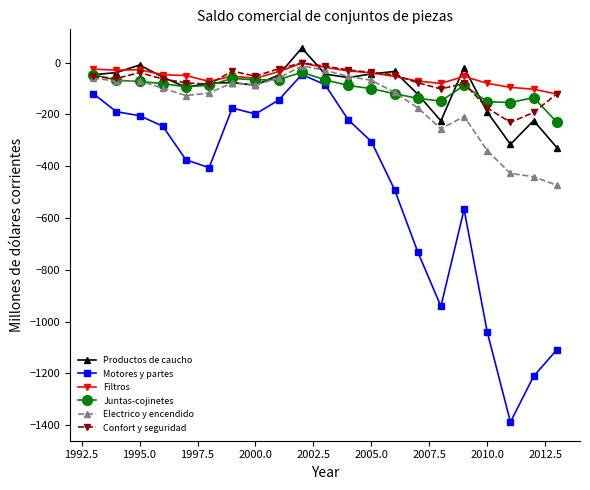

True or false: Filtros has more than 2 points higher than both neighbors.

True